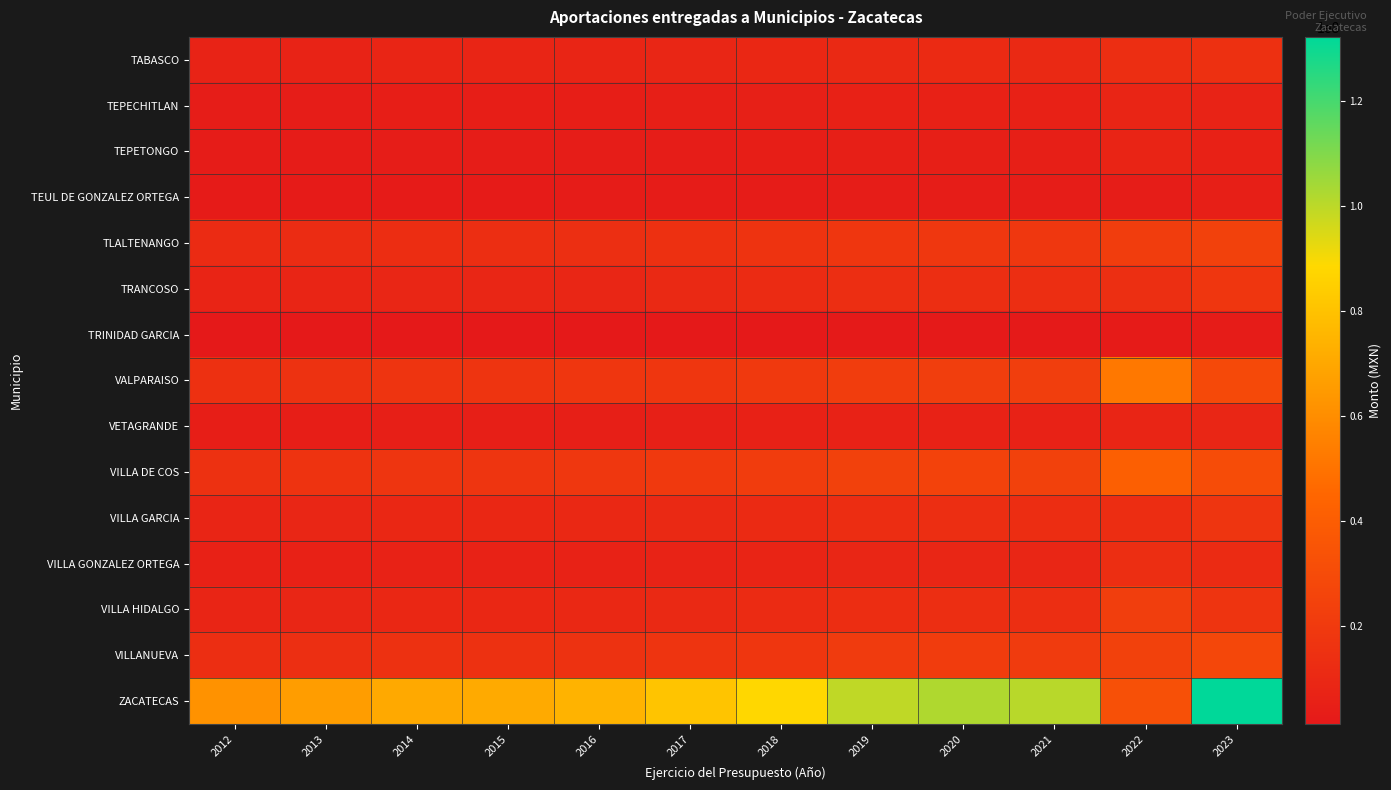

Count the number of data series in this chart.

15